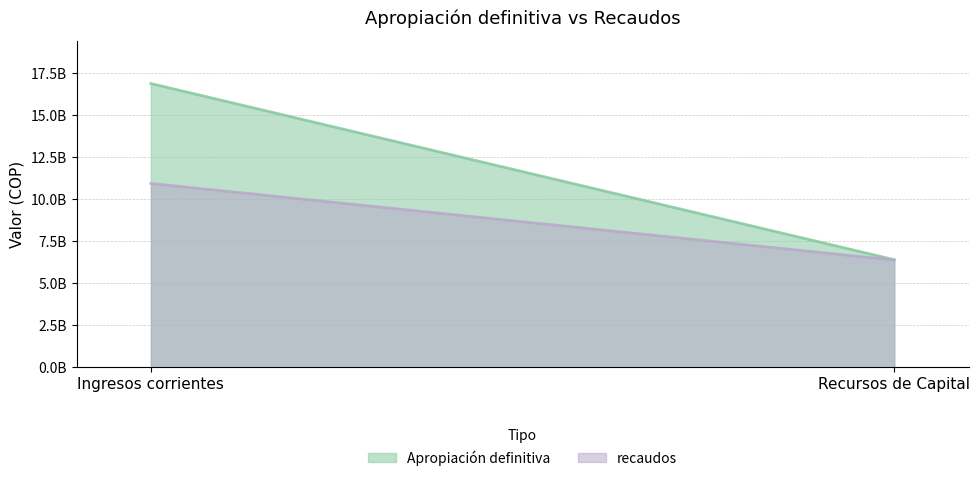

At how many categories does at least one series exceed 12660256974?

1